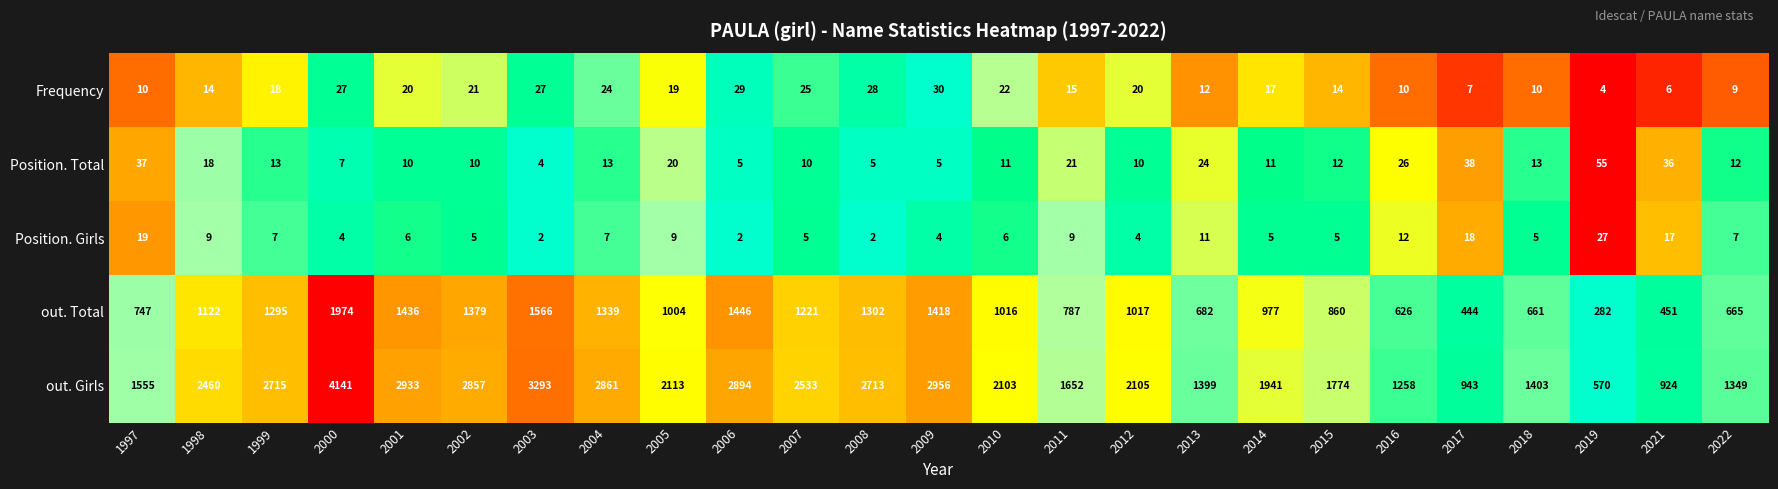

Which series has the largest total across all categories?

out. Girls